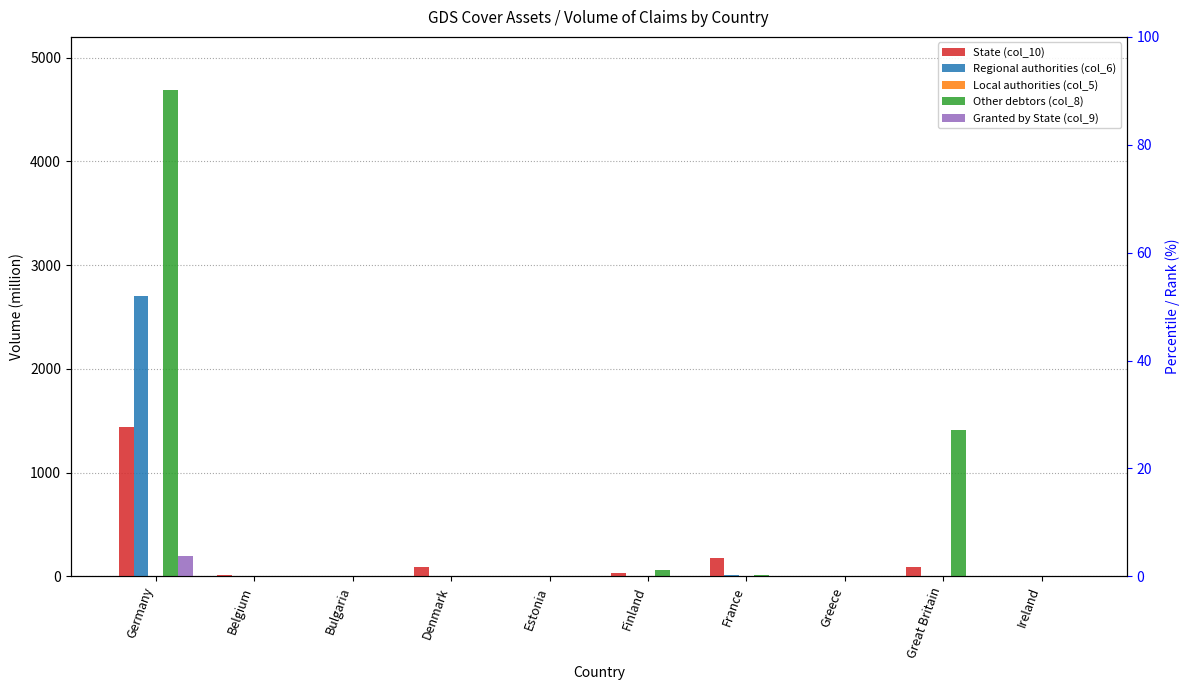

Which category has the lowest value in the Other debtors (col_8) series?

Belgium